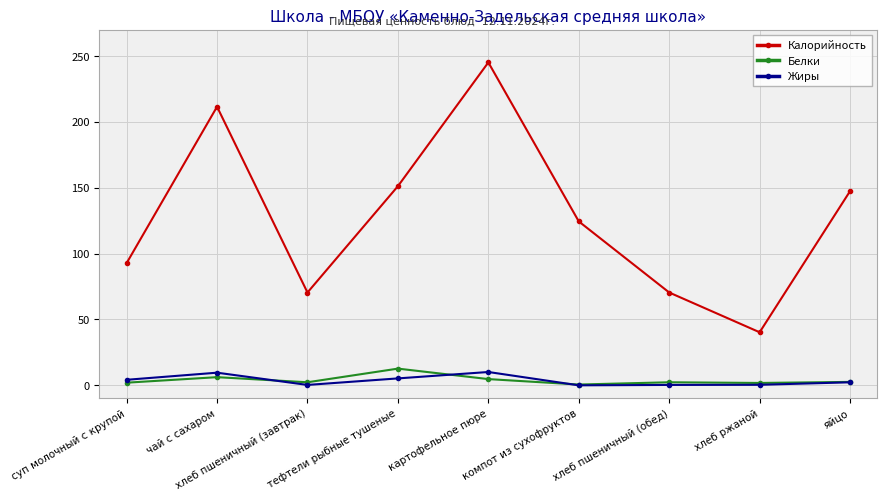

The Белки series shows 1.8 at хлеб ржаной. True or false?

True